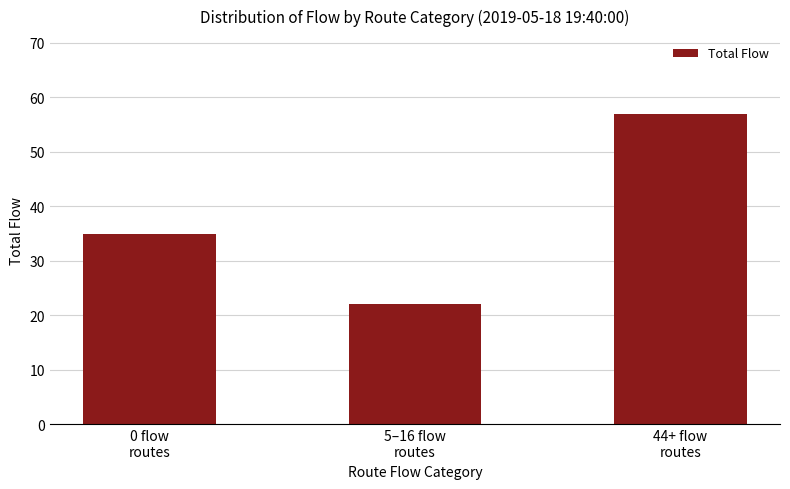

What is the label of the 1st bar from the right?

44+ flow
routes